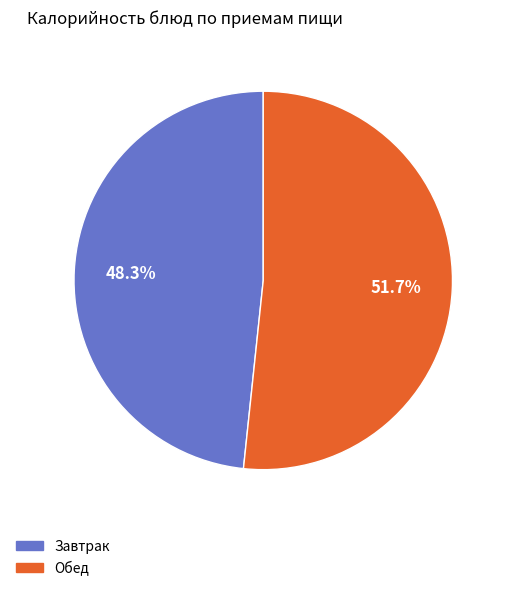

To the nearest percent, what is the average slice percentage?

50%